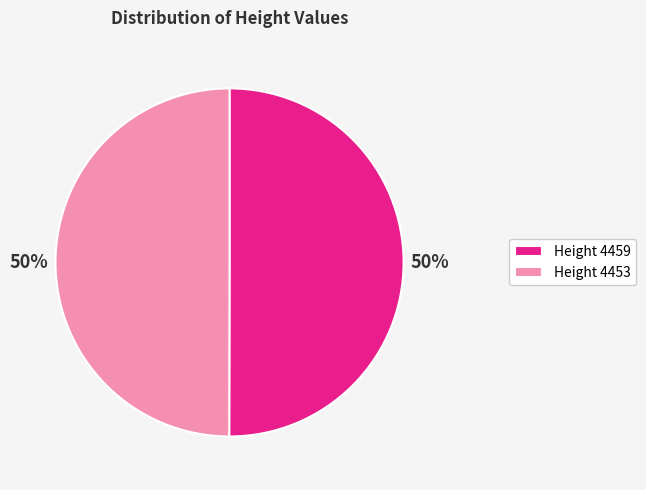

Is it true that Height 4459 is 50% of the pie?

True